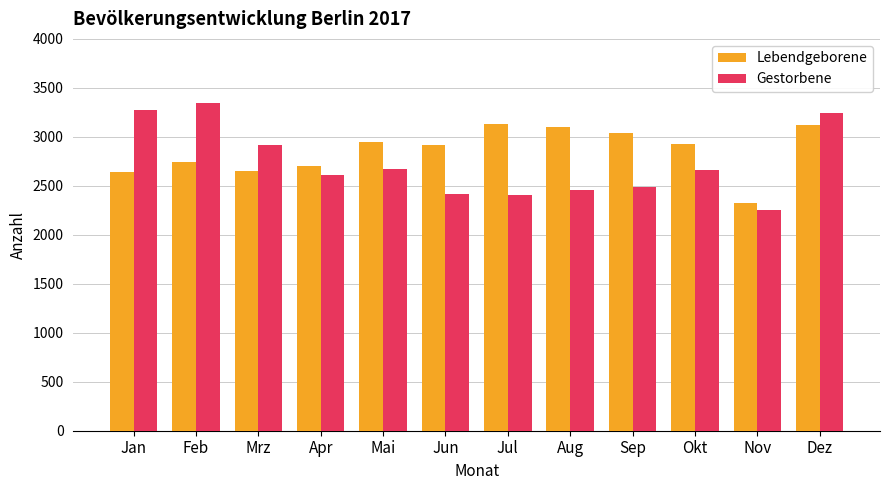

What is the label of the 6th bar from the left?

Jun